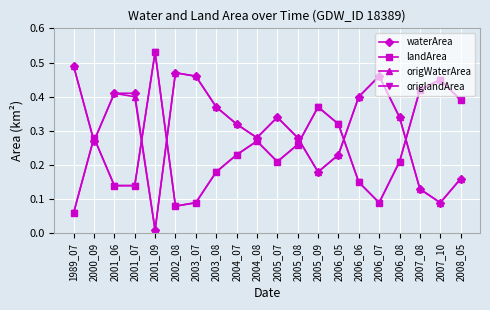

The value of landArea at 2002_08 is 0.1. True or false?

True